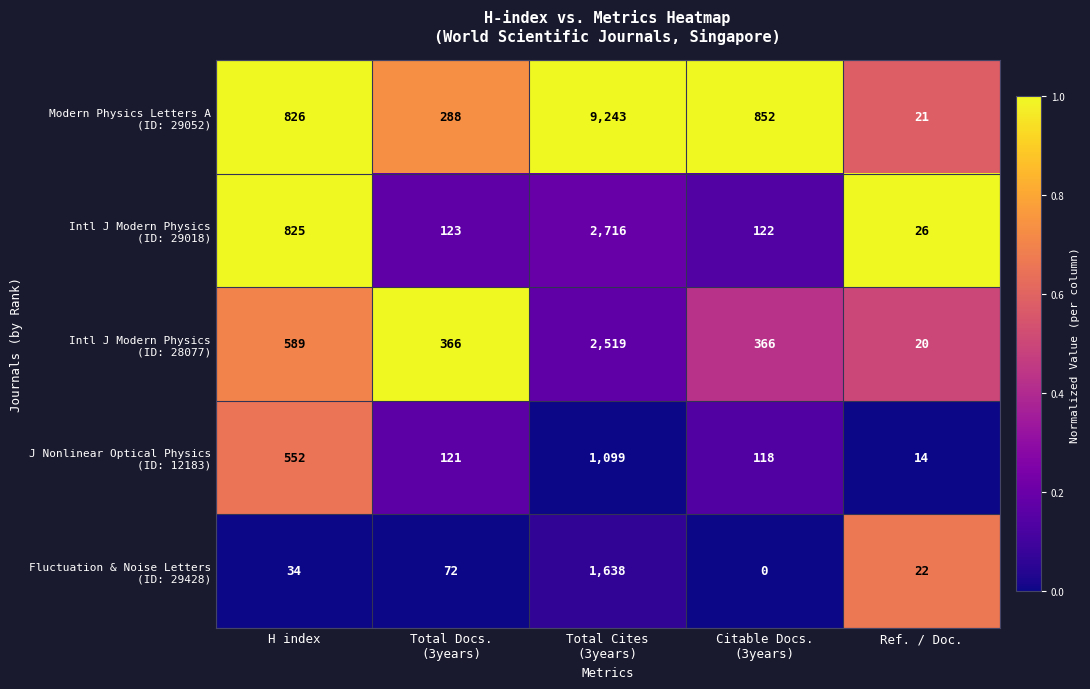

At how many categories does at least one series exceed 226?

4